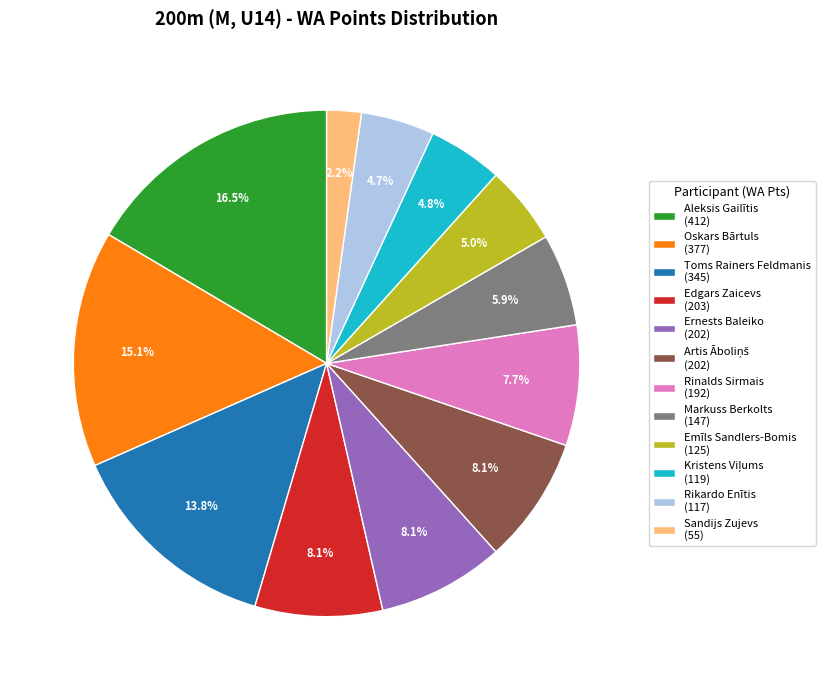

Is it true that Rikardo Enītis is 5% of the pie?

True